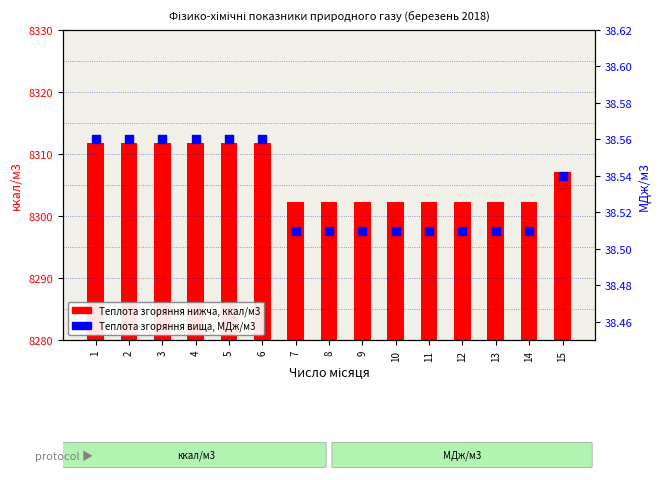

Which series reaches the minimum Y coordinate?

Теплота згоряння вища, МДж/м3